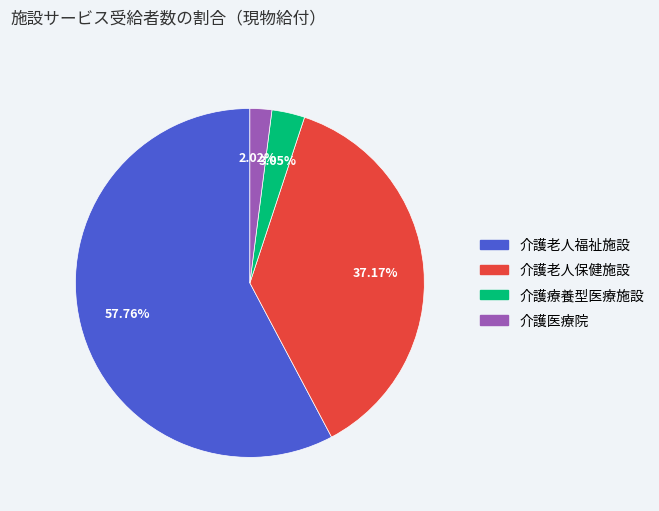

How much of the chart is everything except 介護老人福祉施設?

42.2%